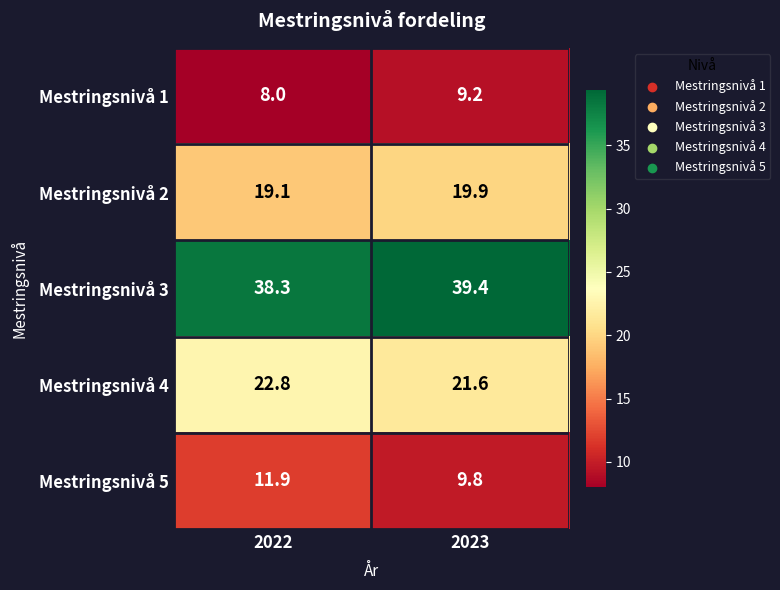

Count the number of categories in the chart.

2